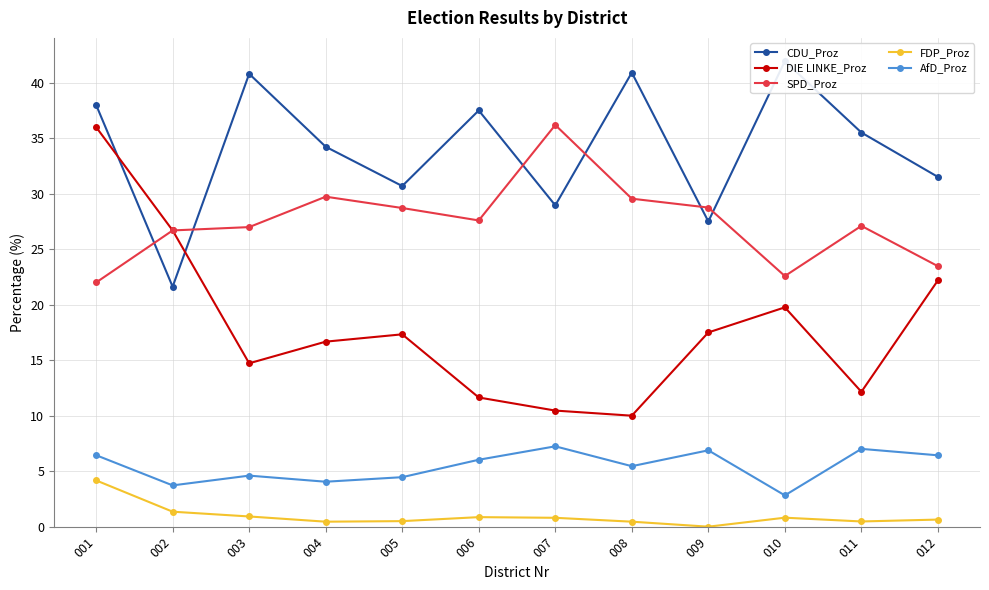

What is the difference between the maximum and minimum values in the AfD_Proz series?

4.4